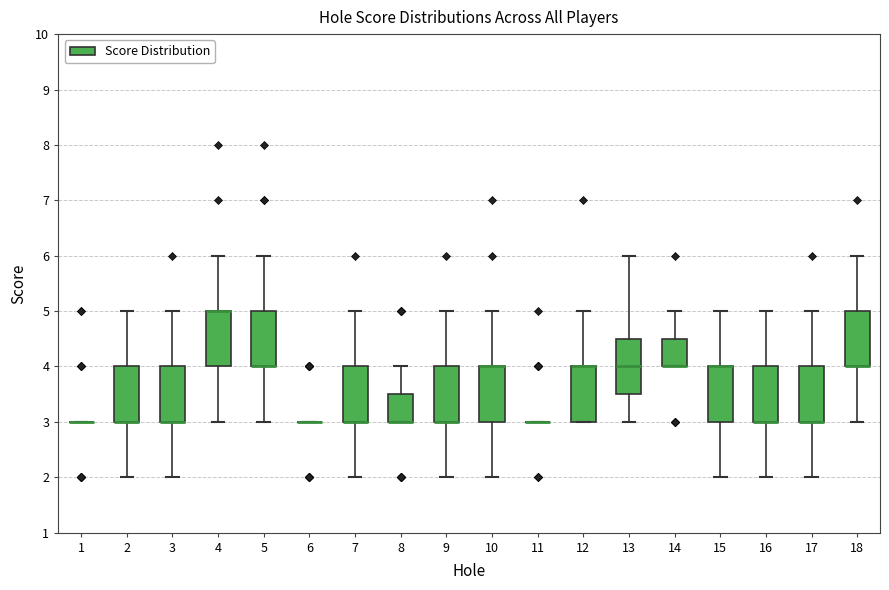

Reading left to right, read every box against the y-axis: the position of its median line, the range the box covers, and the ends of its whiskers. The values are not printed on the chart, so give them approximately, as read against the axis.

1: box collapsed to a line at 3.0, whiskers 3.0 to 3.0
2: median 3.0 (drawn on the box's lower edge), box 3.0 to 4.0, whiskers 2.0 to 5.0
3: median 3.0 (drawn on the box's lower edge), box 3.0 to 4.0, whiskers 2.0 to 5.0
4: median 5.0 (drawn on the box's upper edge), box 4.0 to 5.0, whiskers 3.0 to 6.0
5: median 4.0 (drawn on the box's lower edge), box 4.0 to 5.0, whiskers 3.0 to 6.0
6: box collapsed to a line at 3.0, whiskers 3.0 to 3.0
7: median 3.0 (drawn on the box's lower edge), box 3.0 to 4.0, whiskers 2.0 to 5.0
8: median 3.0 (drawn on the box's lower edge), box 3.0 to 3.5, whiskers 3.0 to 4.0
9: median 3.0 (drawn on the box's lower edge), box 3.0 to 4.0, whiskers 2.0 to 5.0
10: median 4.0 (drawn on the box's upper edge), box 3.0 to 4.0, whiskers 2.0 to 5.0
11: box collapsed to a line at 3.0, whiskers 3.0 to 3.0
12: median 4.0 (drawn on the box's upper edge), box 3.0 to 4.0, whiskers 3.0 to 5.0
13: median 4.0, box 3.5 to 4.5, whiskers 3.0 to 6.0
14: median 4.0 (drawn on the box's lower edge), box 4.0 to 4.5, whiskers 4.0 to 5.0
15: median 4.0 (drawn on the box's upper edge), box 3.0 to 4.0, whiskers 2.0 to 5.0
16: median 3.0 (drawn on the box's lower edge), box 3.0 to 4.0, whiskers 2.0 to 5.0
17: median 3.0 (drawn on the box's lower edge), box 3.0 to 4.0, whiskers 2.0 to 5.0
18: median 4.0 (drawn on the box's lower edge), box 4.0 to 5.0, whiskers 3.0 to 6.0